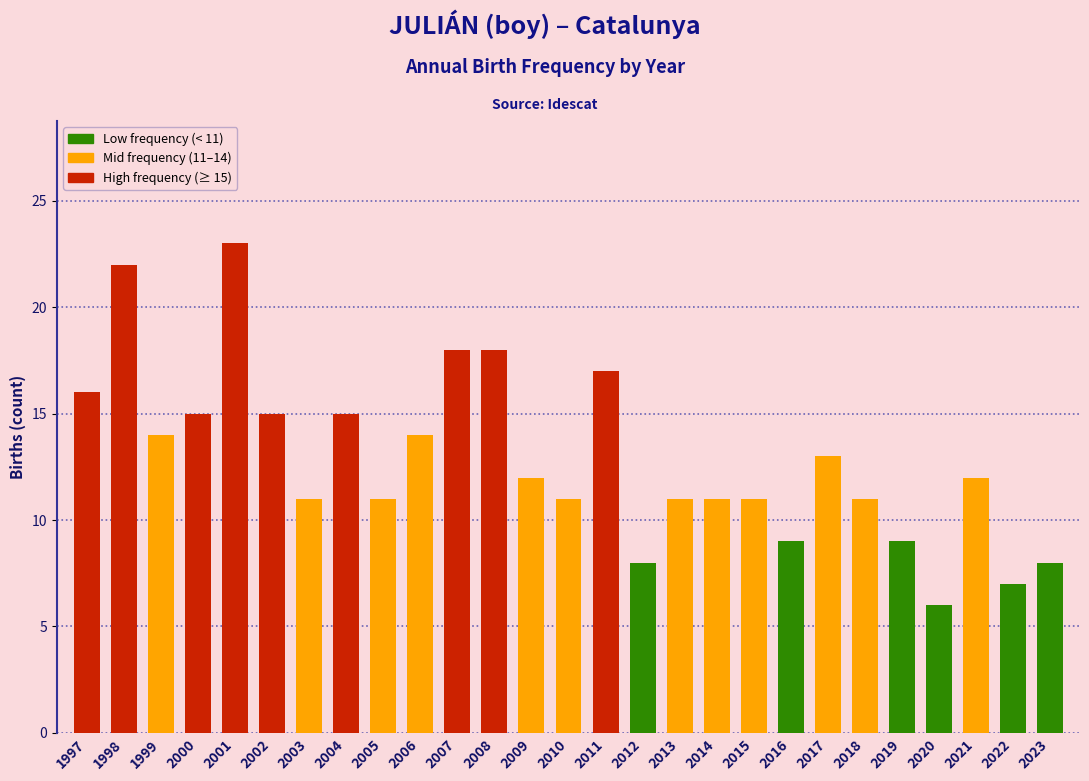

Reading right to left, transcribe all the data shown in this chart.

2023=8	2022=7	2021=12	2020=6	2019=9	2018=11	2017=13	2016=9	2015=11	2014=11	2013=11	2012=8	2011=17	2010=11	2009=12	2008=18	2007=18	2006=14	2005=11	2004=15	2003=11	2002=15	2001=23	2000=15	1999=14	1998=22	1997=16